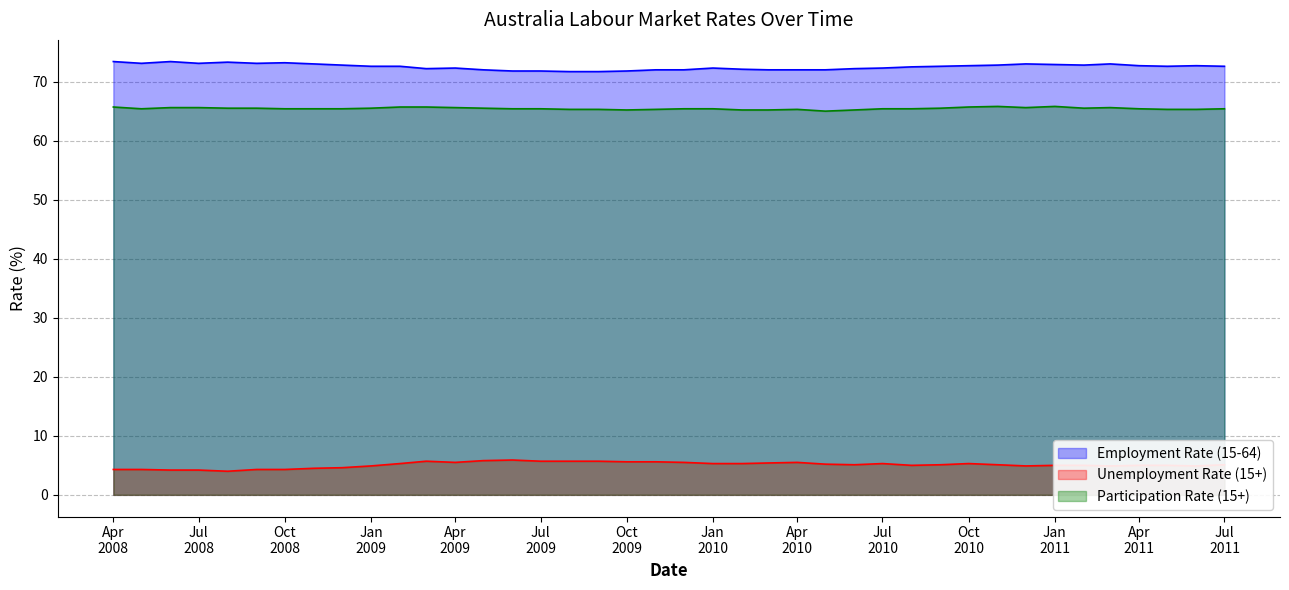

List the series in order of their peak value, lowest first.

Unemployment Rate (15+), Participation Rate (15+), Employment Rate (15-64)